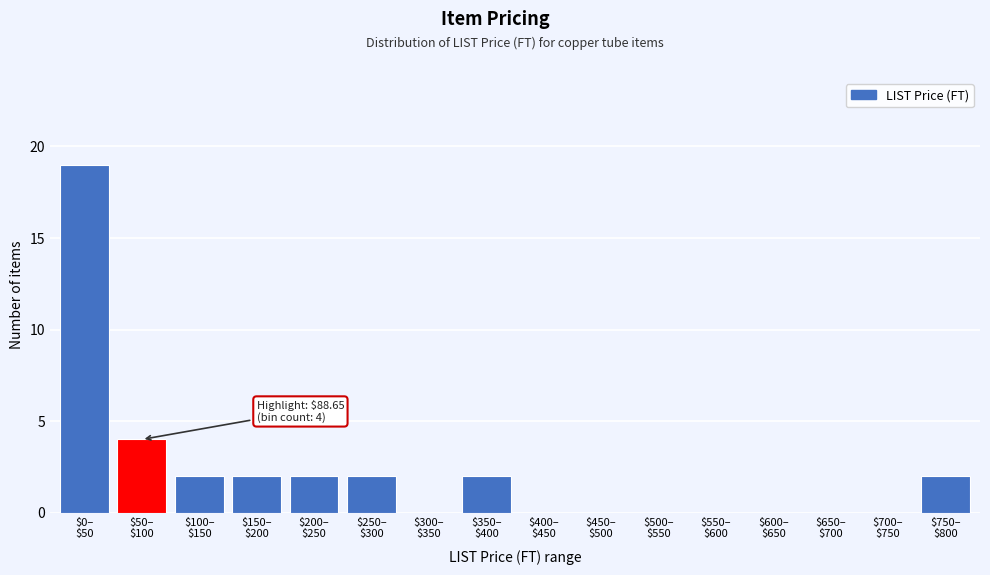

What is the maximum value shown in the chart?

19